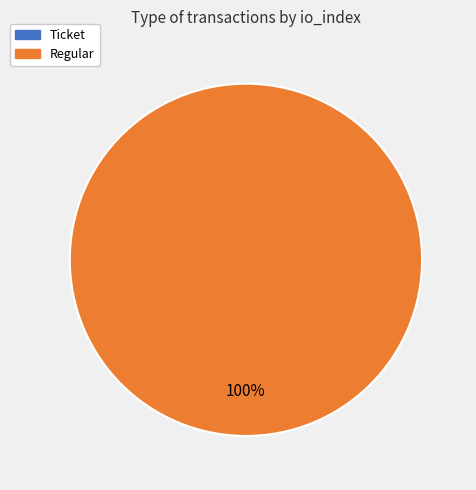

True or false: Ticket accounts for 1% of the total.

False